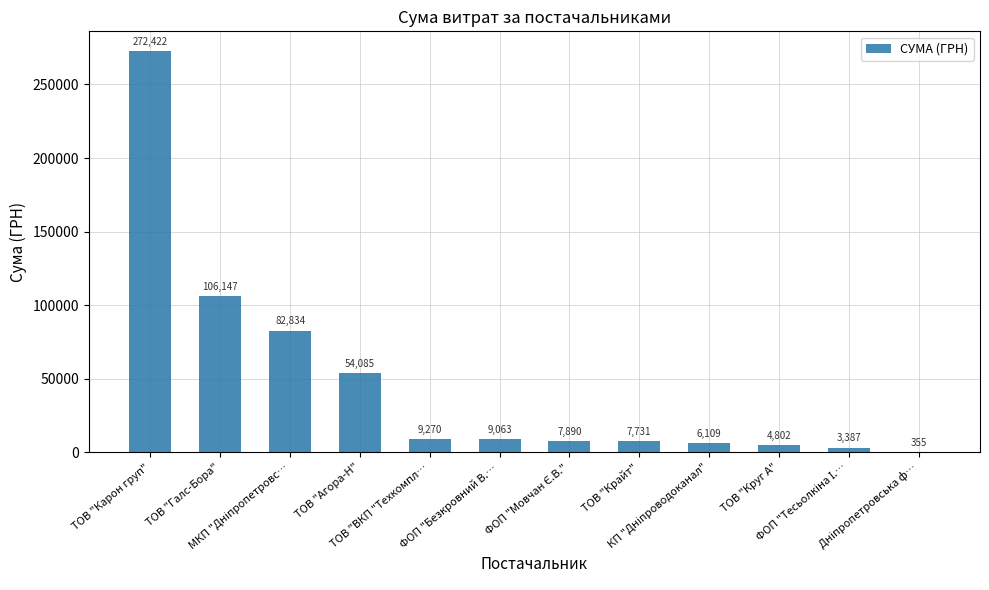

True or false: the data shows 4802.1 at ТОВ "Круг А".

True